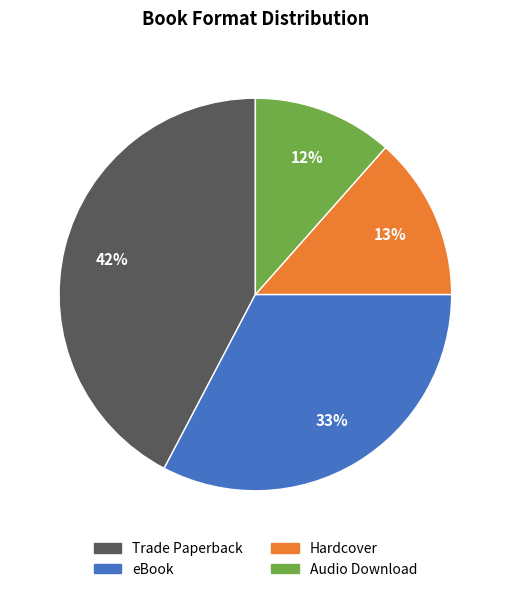

To the nearest percent, what is the combined percentage of Hardcover and Audio Download?

25%